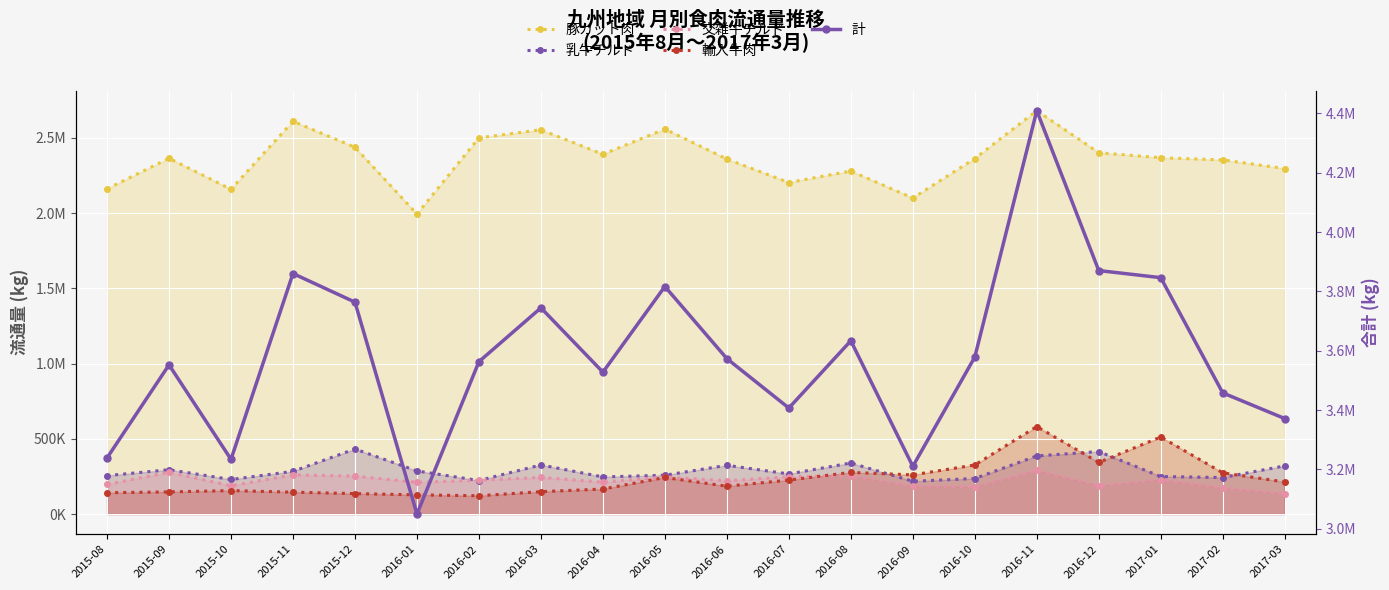

Reading left to right, list all the values displayed in this chart.

豚カット肉: 2015-08=2161384.2	2015-09=2364057.0	2015-10=2158362.0	2015-11=2609957.0	2015-12=2437477.0	2016-01=1993633.0	2016-02=2499937.0	2016-03=2553838.0	2016-04=2390968.0	2016-05=2558550.0	2016-06=2358997.0	2016-07=2203292.0	2016-08=2279596.2	2016-09=2100097.0	2016-10=2362502.0	2016-11=2680673.0	2016-12=2401320.0	2017-01=2367955.6	2017-02=2353538.0	2017-03=2296196.0
乳牛チルド: 2015-08=255426.0	2015-09=294543.4	2015-10=229645.0	2015-11=283578.0	2015-12=432249.0	2016-01=286426.7	2016-02=222931.0	2016-03=326473.0	2016-04=246666.9	2016-05=257852.0	2016-06=323875.0	2016-07=266425.0	2016-08=339155.1	2016-09=217732.0	2016-10=236194.0	2016-11=386165.0	2016-12=415401.5	2017-01=249334.5	2017-02=242615.0	2017-03=319901.0
交雑牛チルド: 2015-08=196921.0	2015-09=277599.0	2015-10=187955.0	2015-11=260957.0	2015-12=252000.4	2016-01=210872.9	2016-02=224903.0	2016-03=243667.0	2016-04=211965.0	2016-05=246314.4	2016-06=221268.0	2016-07=247517.0	2016-08=254379.6	2016-09=186174.0	2016-10=182814.0	2016-11=290562.0	2016-12=189248.1	2017-01=228093.5	2017-02=173556.0	2017-03=136236.0
輸入牛肉: 2015-08=141815.0	2015-09=147045.0	2015-10=155927.0	2015-11=145537.0	2015-12=135617.7	2016-01=127638.5	2016-02=121469.0	2016-03=148738.0	2016-04=166235.0	2016-05=242893.0	2016-06=185197.0	2016-07=225675.0	2016-08=276851.0	2016-09=260246.0	2016-10=326067.0	2016-11=581104.0	2016-12=343033.0	2017-01=511871.9	2017-02=273806.0	2017-03=213257.0
計: 2015-08=3238885.2	2015-09=3552446.9	2015-10=3234052.0	2015-11=3860199.0	2015-12=3763760.0	2016-01=3049722.6	2016-02=3563245.0	2016-03=3744507.0	2016-04=3527867.9	2016-05=3816483.6	2016-06=3573458.0	2016-07=3406990.0	2016-08=3633601.8	2016-09=3210439.0	2016-10=3578677.0	2016-11=4408996.0	2016-12=3870208.1	2017-01=3846290.7	2017-02=3458010.0	2017-03=3371542.0